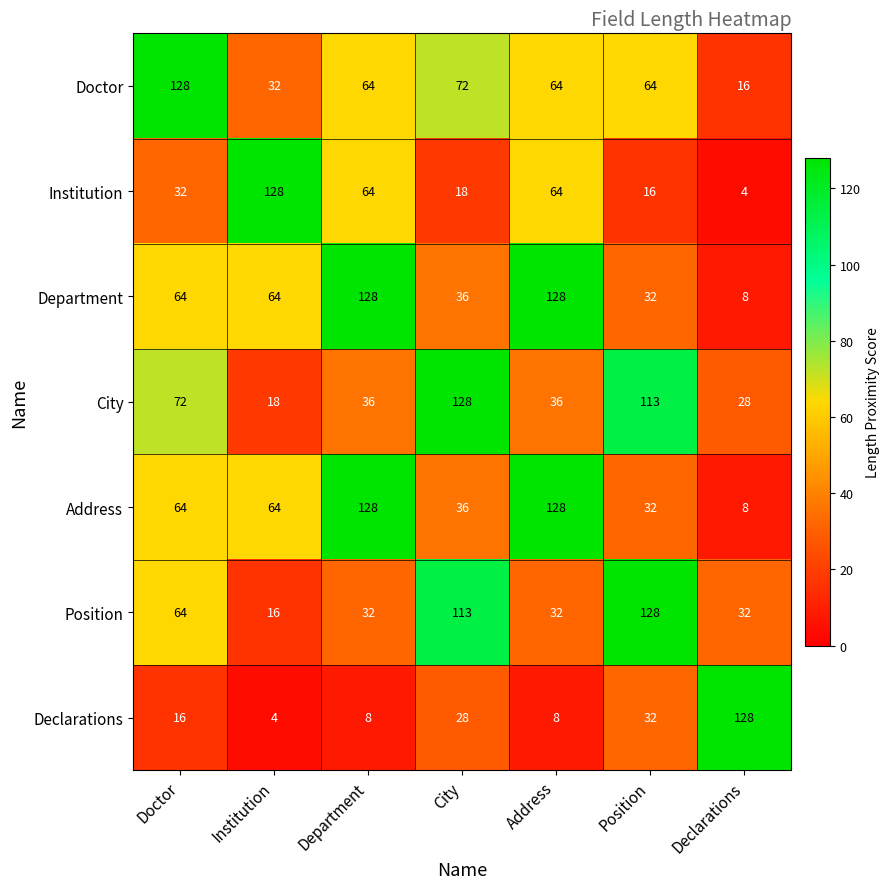

What is the difference between the highest and lowest values at City?

110